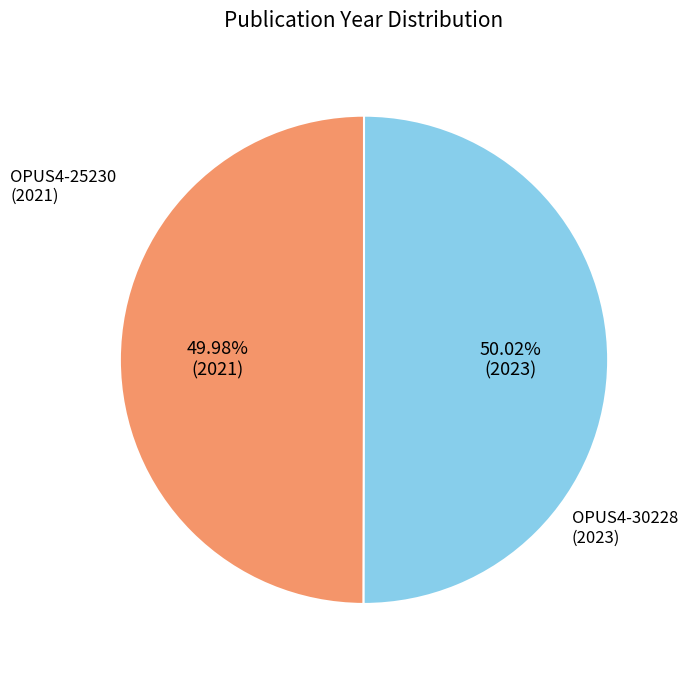

Does any single category account for the majority?

Yes